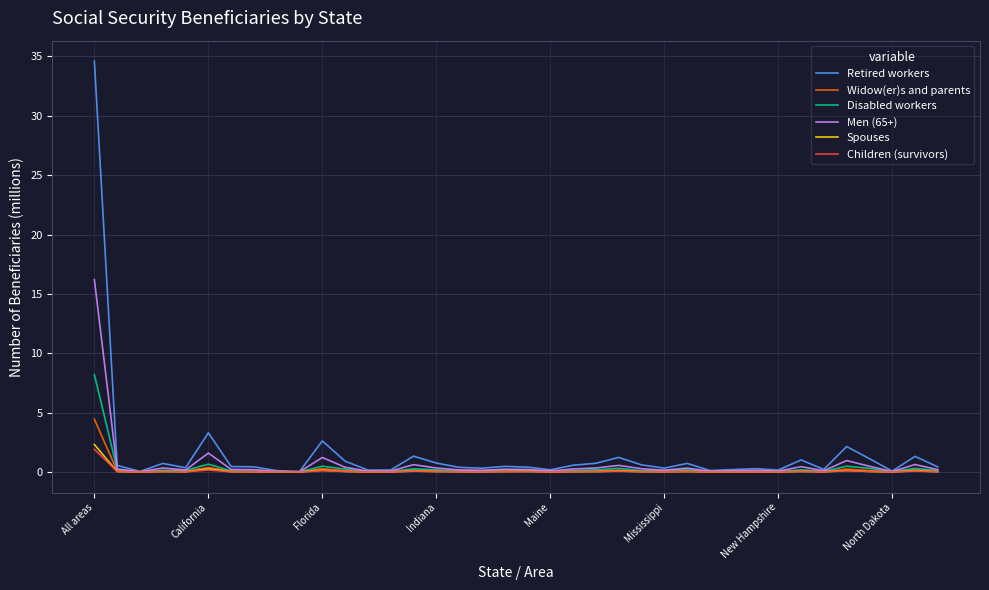

Which series has the largest range (max minus min)?

Retired workers